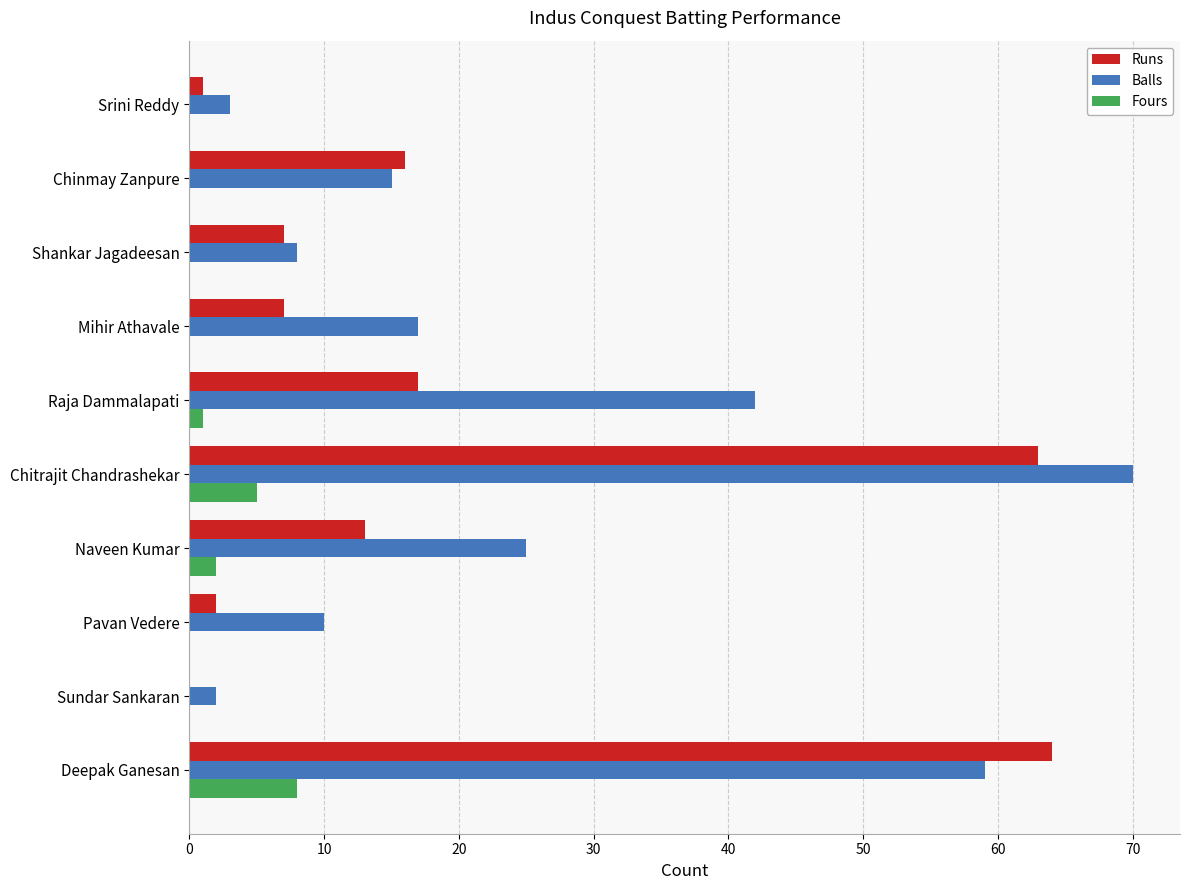

Between Naveen Kumar and Chinmay Zanpure, which series saw the biggest shift?

Balls